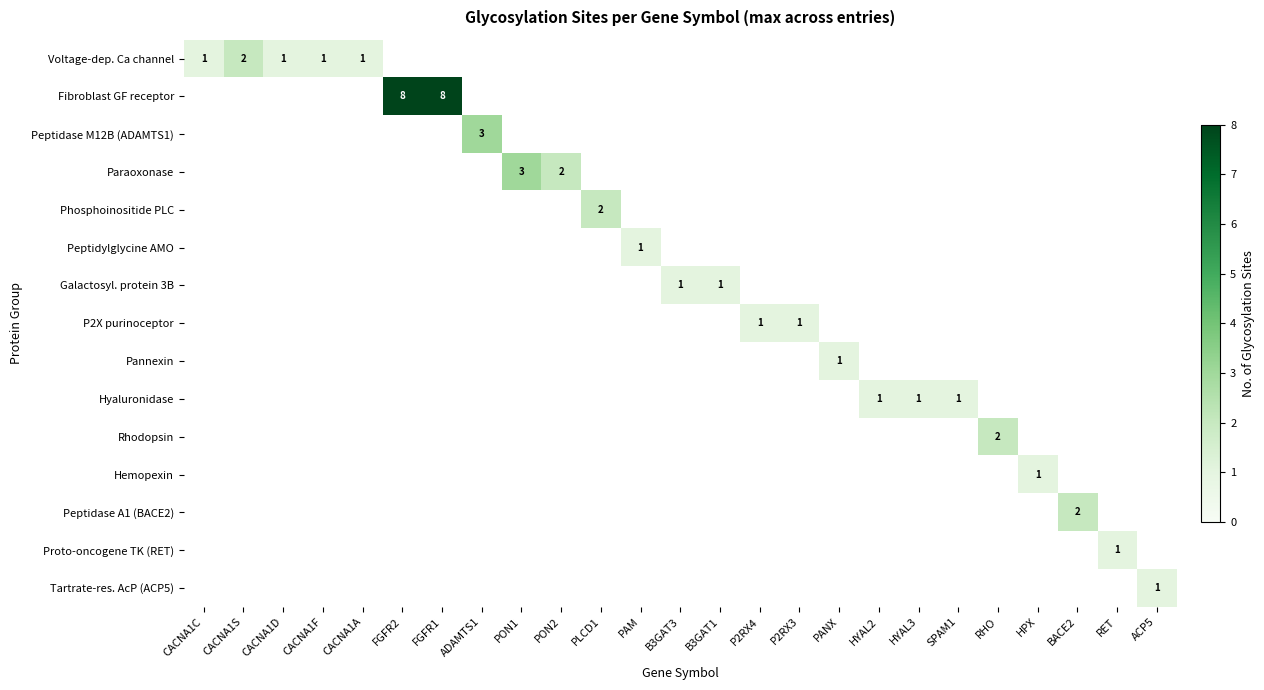

Between HYAL2 and CACNA1D, which is larger?

CACNA1D